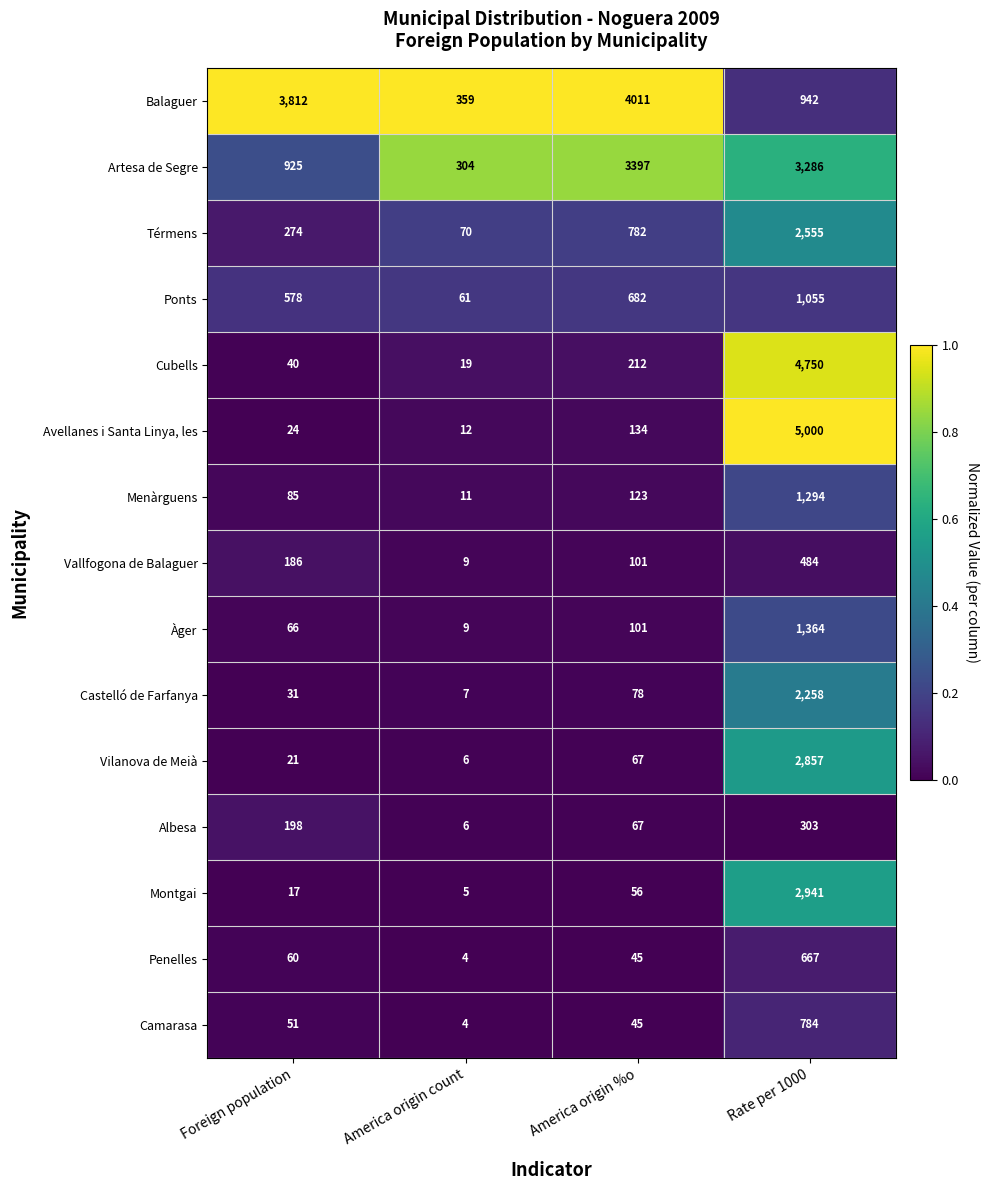

Which series changed the most between America origin count and America origin %o?

Balaguer